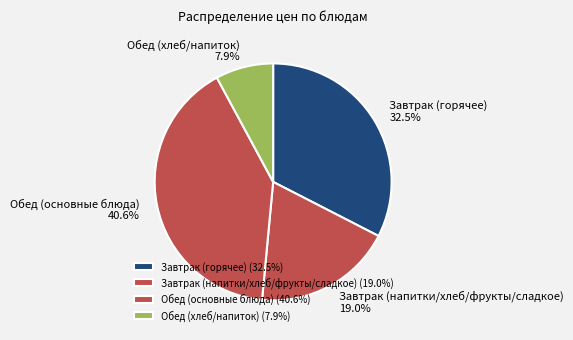

To the nearest percent, what is the average slice percentage?

25%